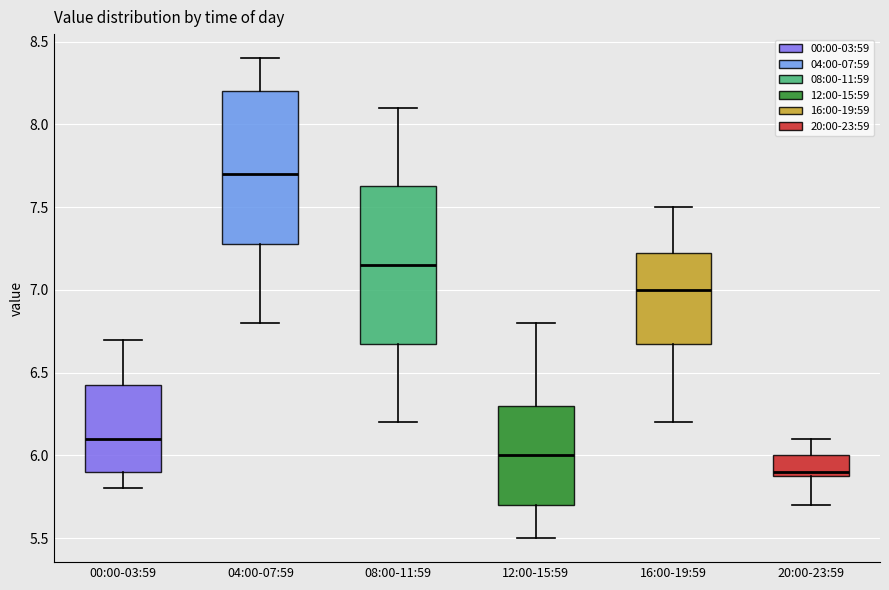

Reading left to right, transcribe this box plot: for each box, give where its median line is, the range the box spans, and where its two whiskers end, as read against the y-axis. The values are not printed on the chart, so give them approximately, as read against the axis.

00:00-03:59: median 6.10, box 5.90 to 6.45, whiskers 5.80 to 6.70
04:00-07:59: median 7.70, box 7.30 to 8.20, whiskers 6.80 to 8.40
08:00-11:59: median 7.15, box 6.70 to 7.65, whiskers 6.20 to 8.10
12:00-15:59: median 6.00, box 5.70 to 6.30, whiskers 5.50 to 6.80
16:00-19:59: median 7.00, box 6.70 to 7.25, whiskers 6.20 to 7.50
20:00-23:59: median 5.90 (just above the box's lower edge), box 5.90 to 6.00, whiskers 5.70 to 6.10